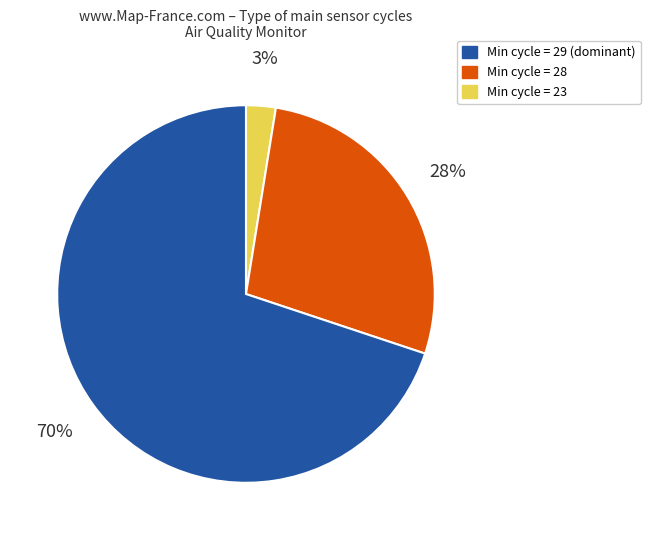

To the nearest percent, what is the average slice percentage?

33%